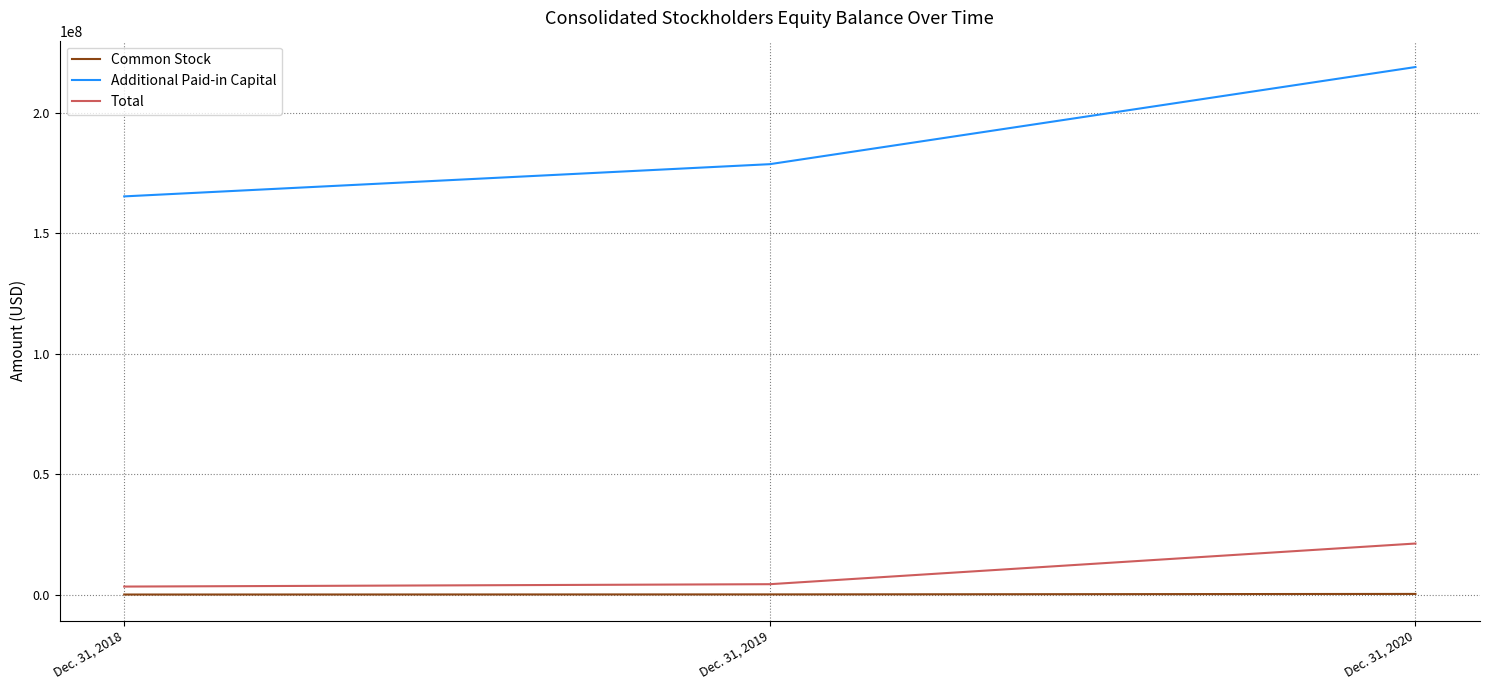

At how many categories does at least one series exceed 87618198?

3